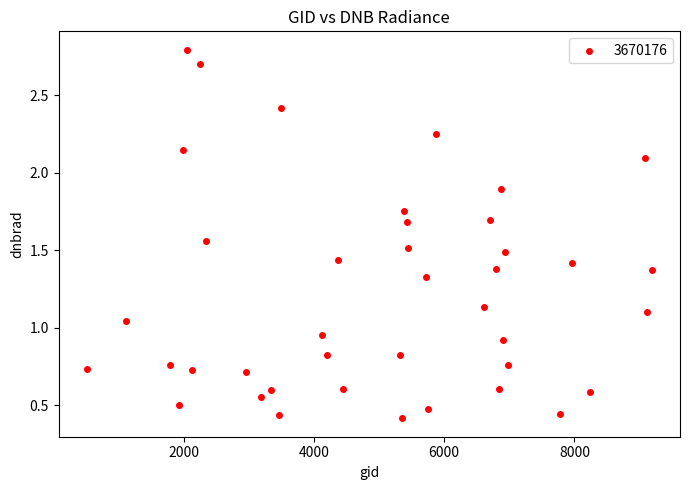

What is the range of X values (max minus min)?

8676.0